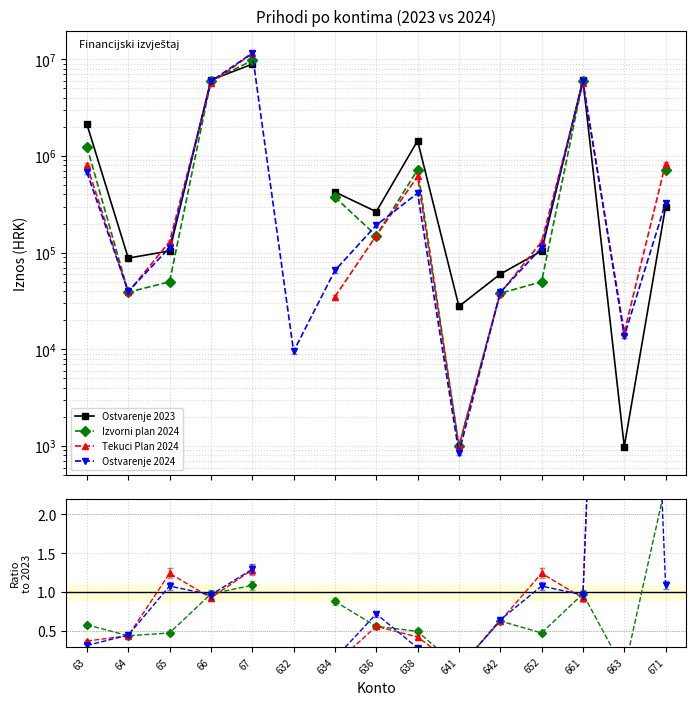

Between 661 and 67, which is larger?

67